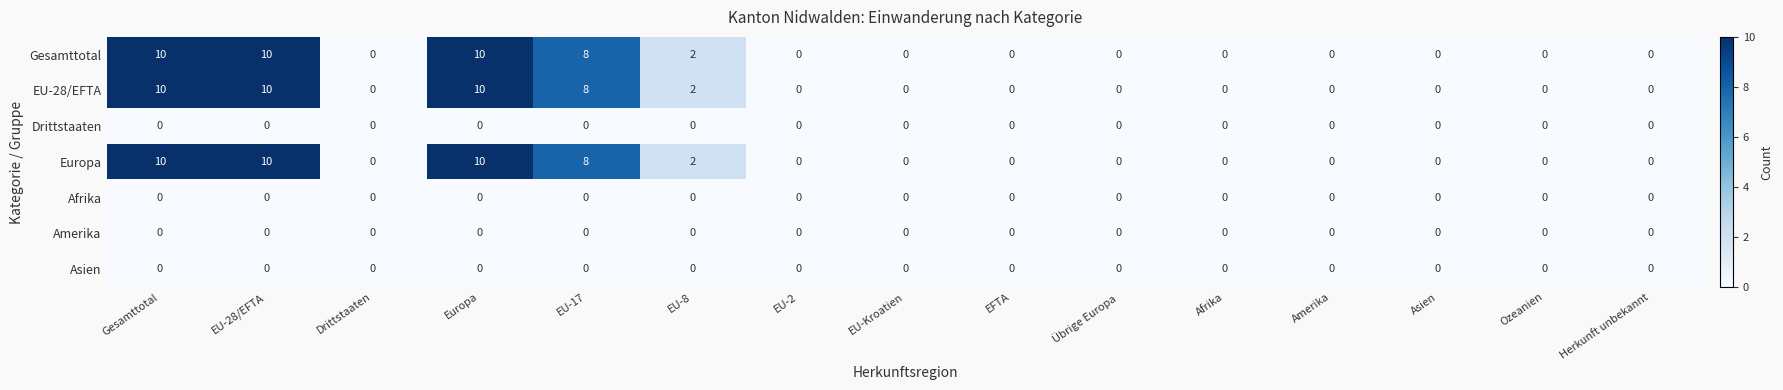

What is the maximum value shown in the chart?

10